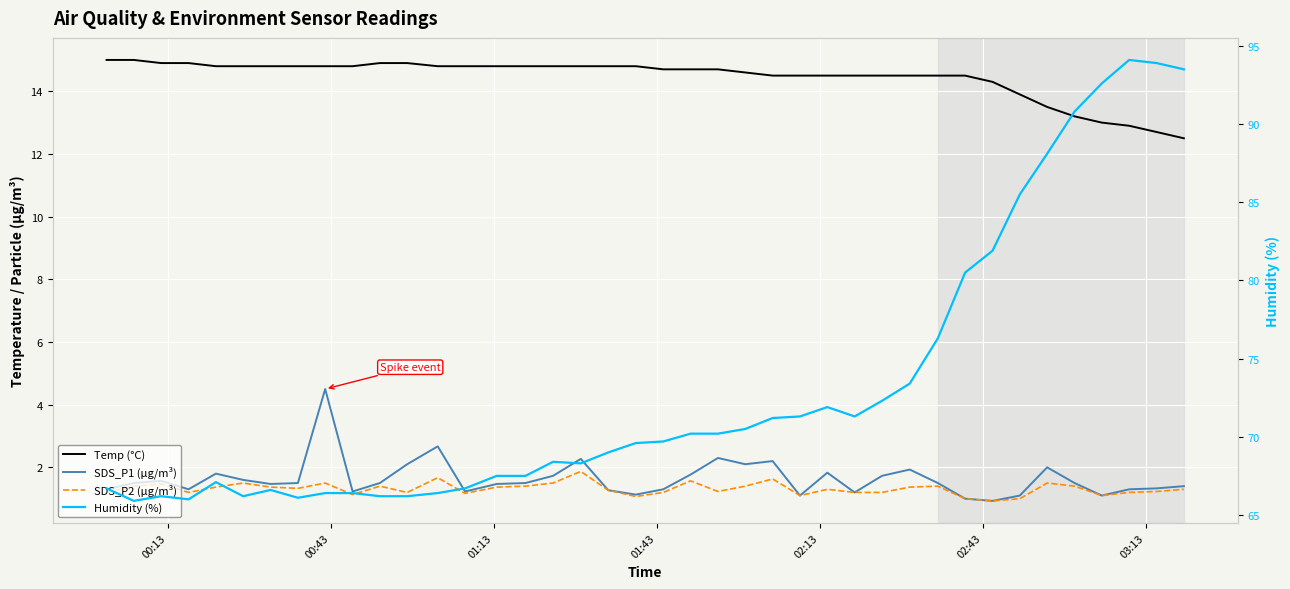

Is the value of Humidity (%) at 8 greater than the value of SDS_P2 (µg/m³) at 39?

Yes